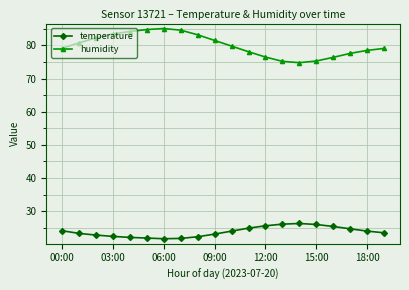

What is the greatest value displayed?

85.1